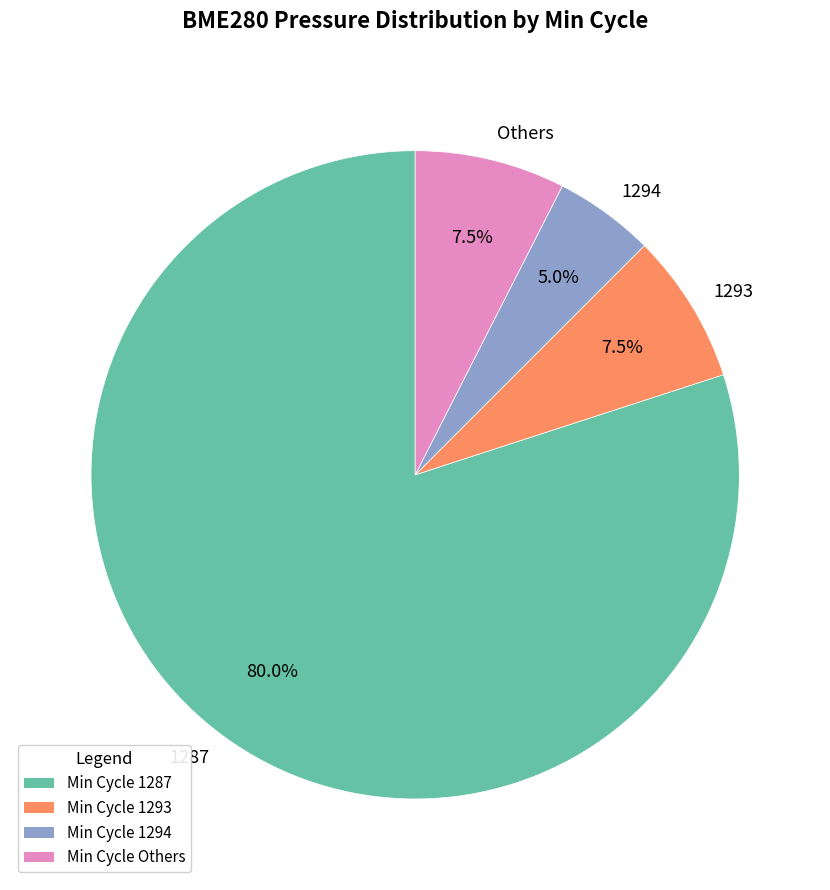

Which category has the biggest portion of the pie?

1287